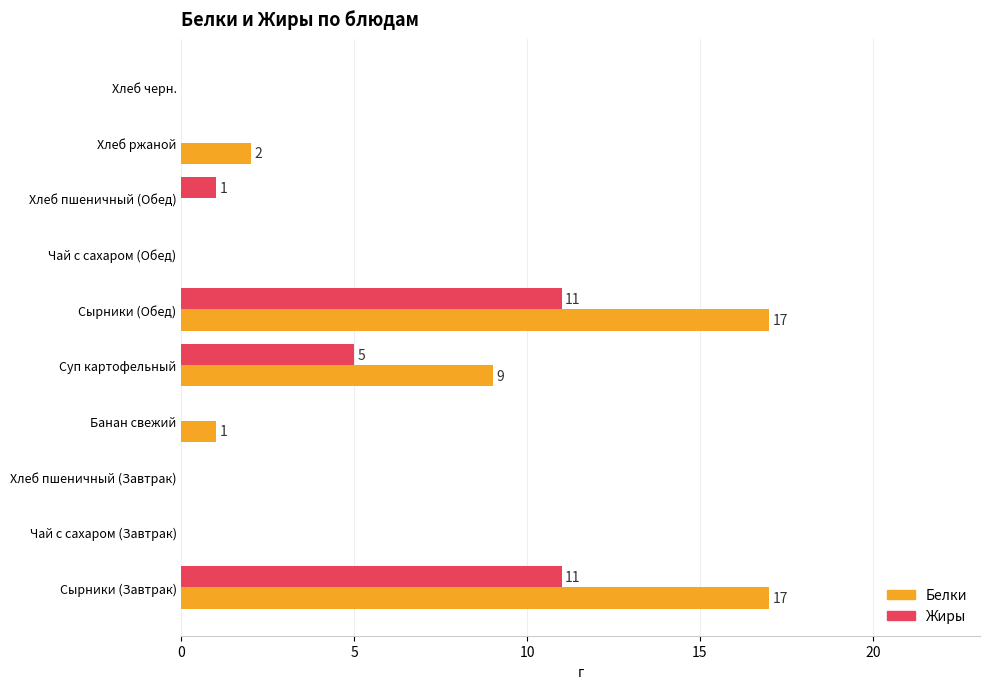

What is the sum of all Жиры values?

28